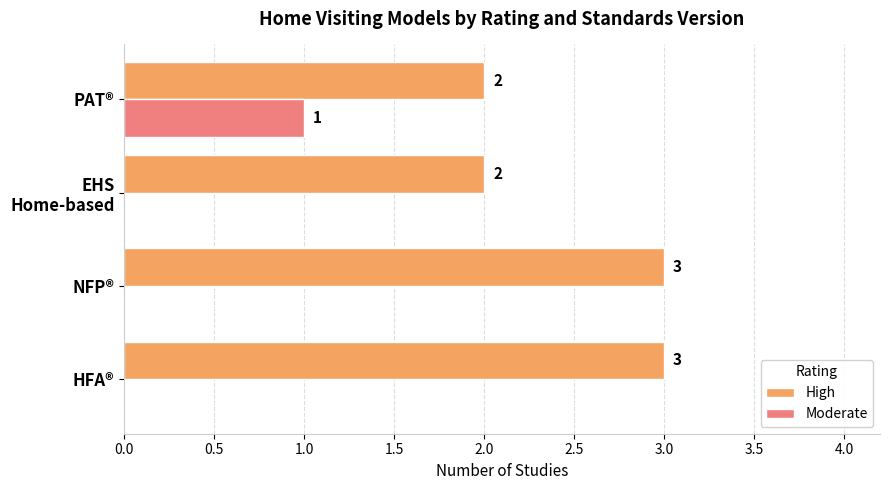

How many Moderate values are between 0 and 1?

4